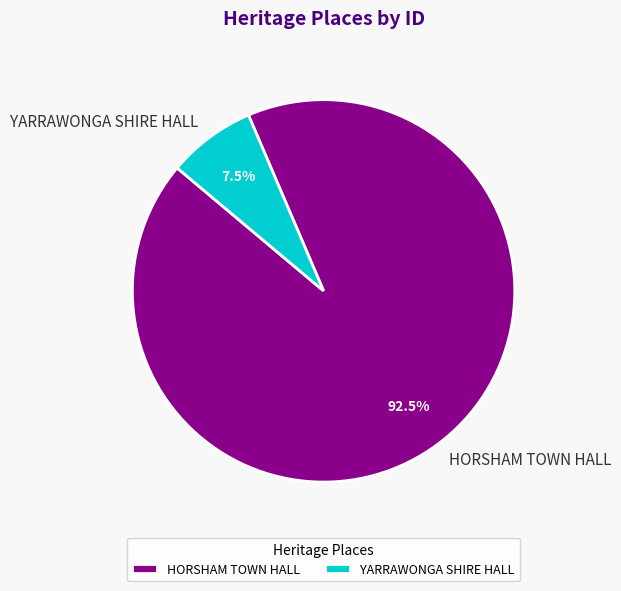

To the nearest percent, what is the combined percentage of YARRAWONGA SHIRE HALL and HORSHAM TOWN HALL?

100%